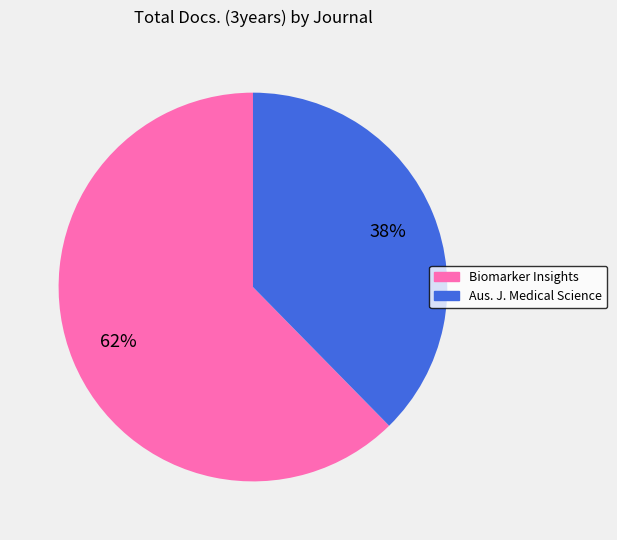

Is there a majority slice in this chart?

Yes